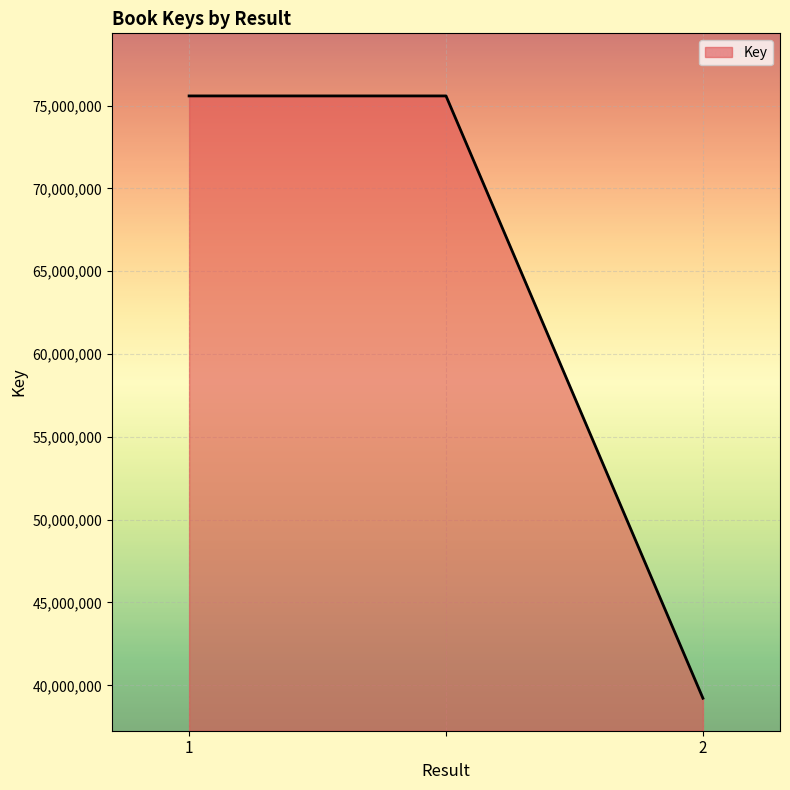

What is the minimum value shown in the chart?

39218924